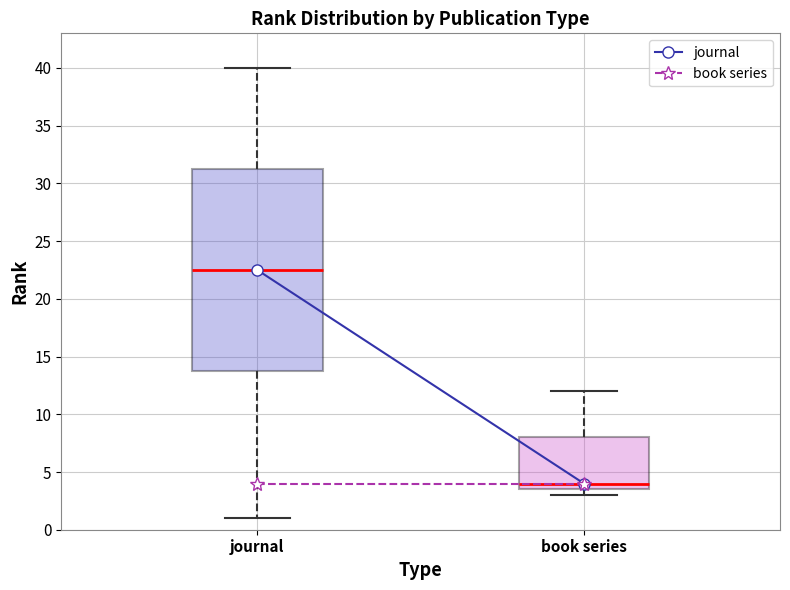

Comparing the boxes themselves (not the whiskers), which one is the tallest?

journal